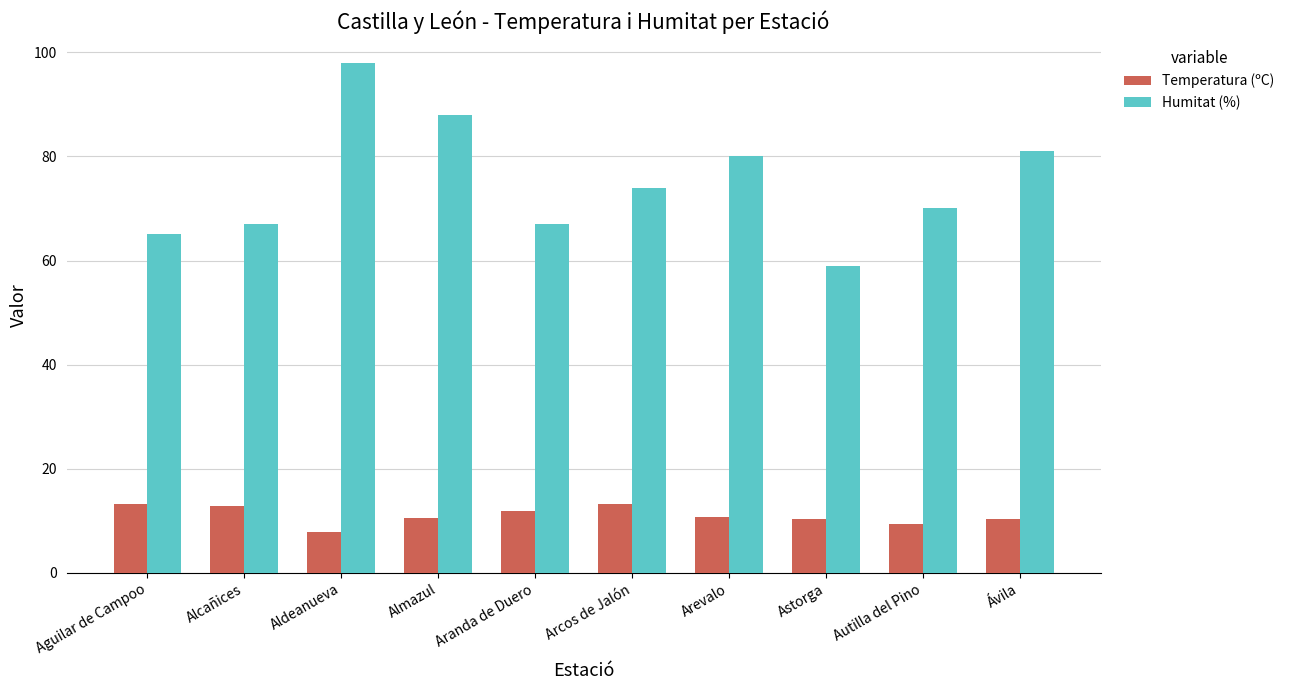

Rank the series at Autilla del Pino from highest to lowest value.

Humitat (%), Temperatura (ºC)